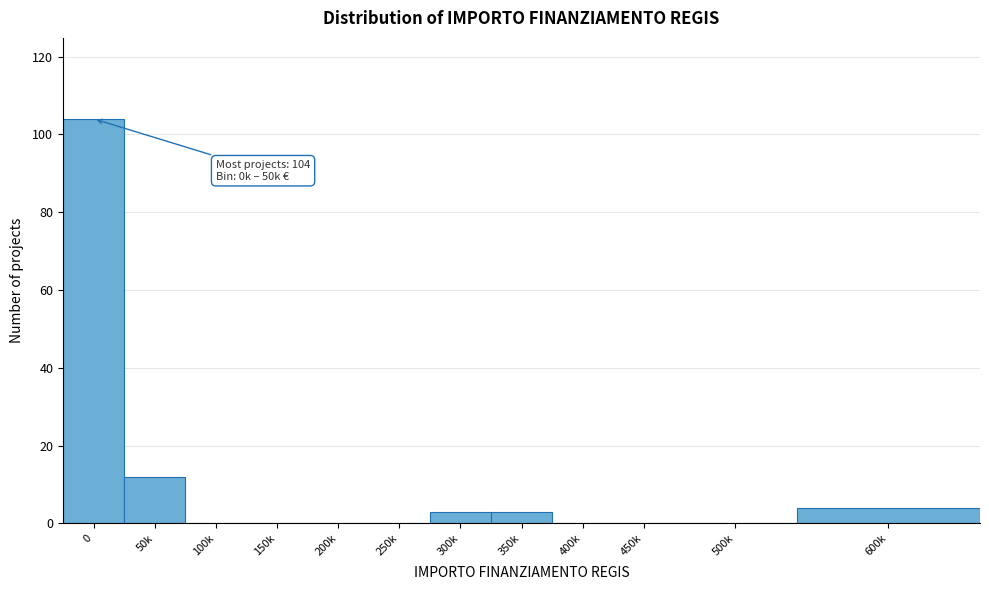

Reading right to left, extract all data points from this chart.

600k=4	500k=0	450k=0	400k=0	350k=3	300k=3	250k=0	200k=0	150k=0	100k=0	50k=12	0=104